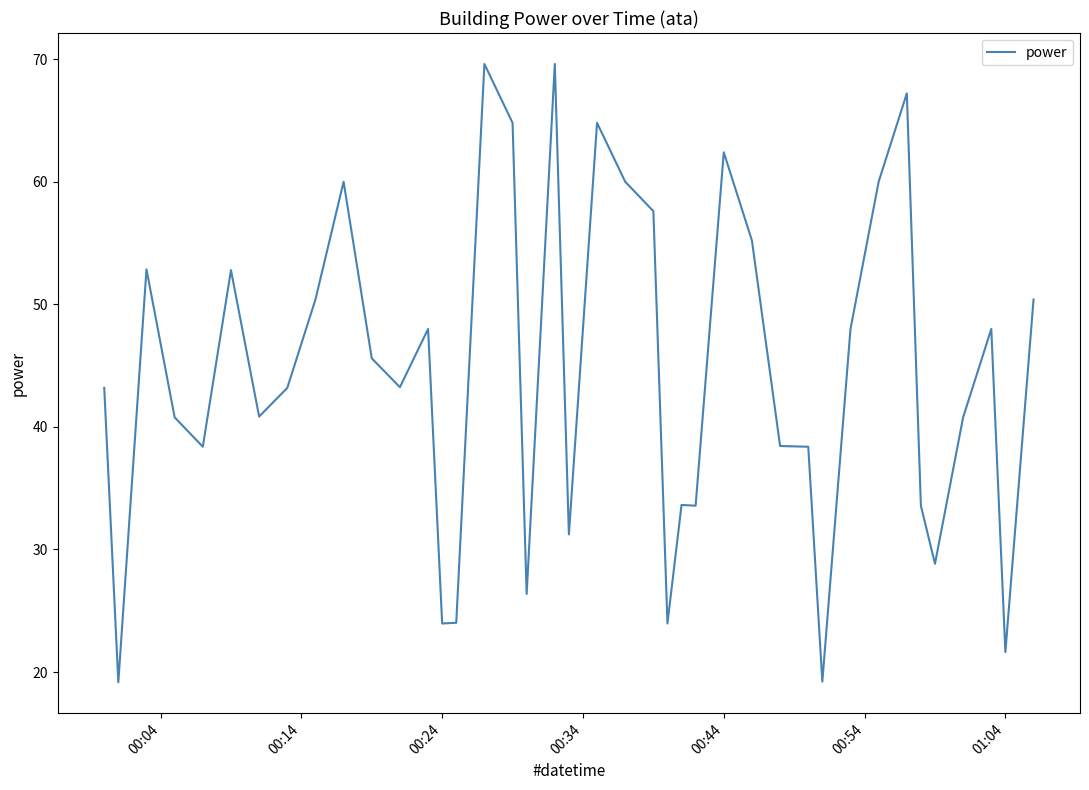

What is the smallest value displayed?

19.2